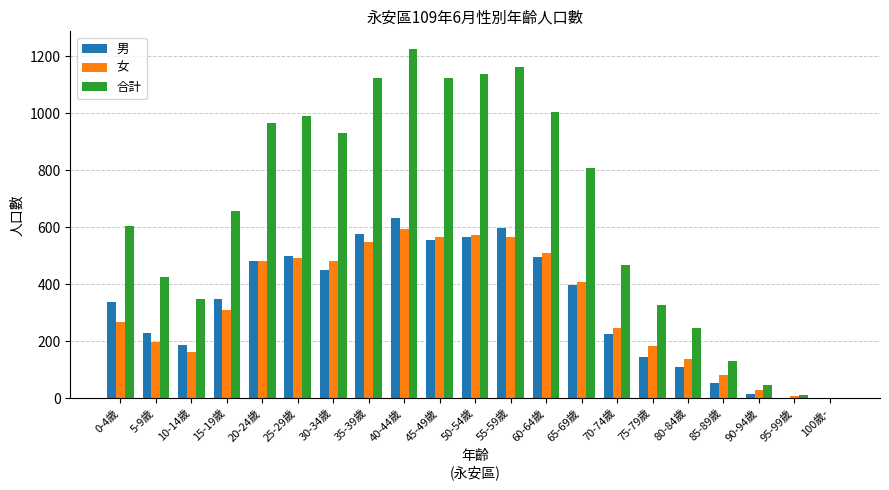

What are all the series names shown in the legend?

男, 女, 合計